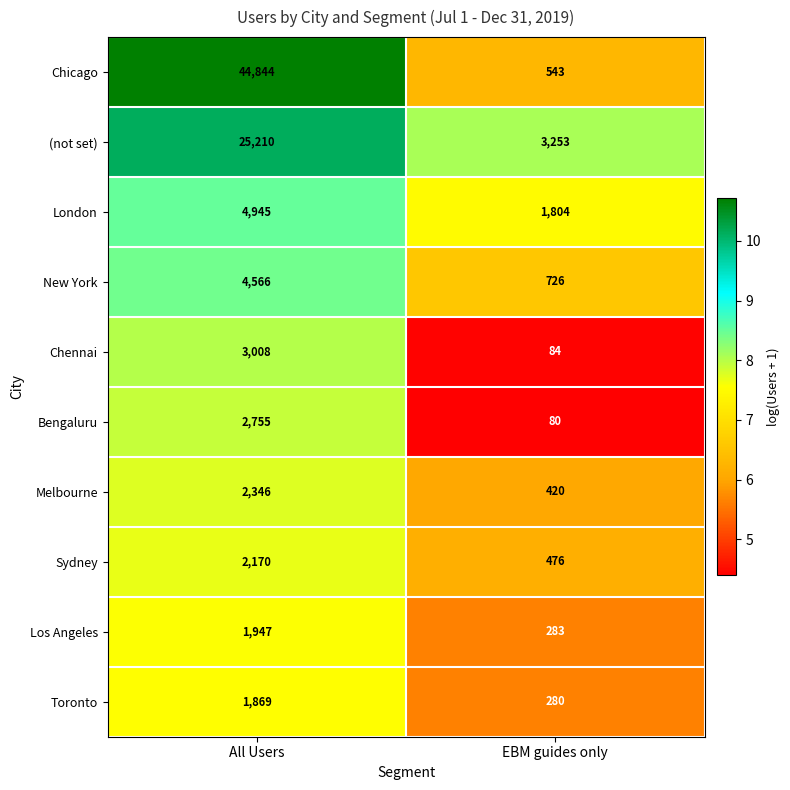

Which series has the largest total across all categories?

Chicago